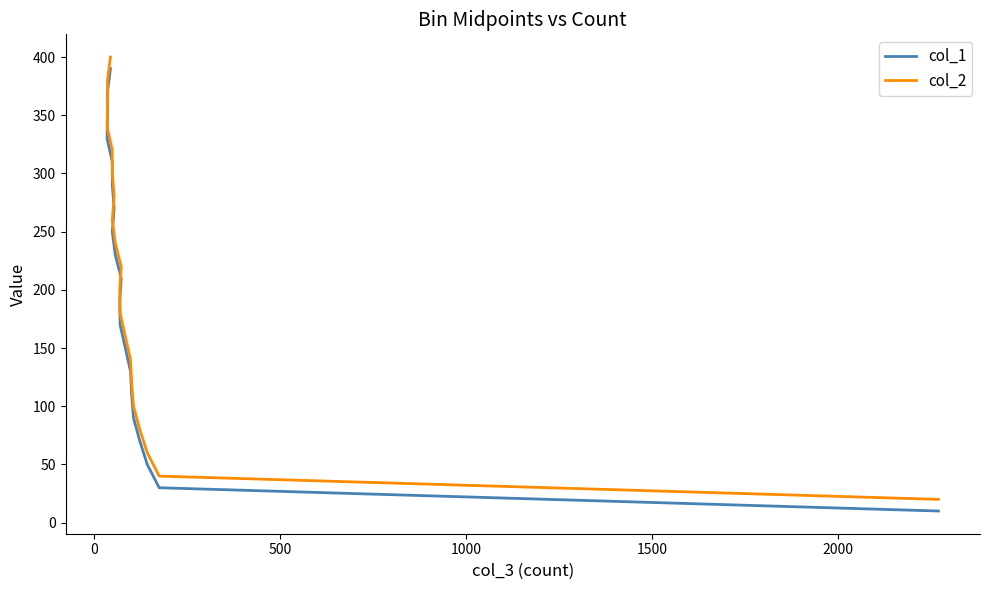

What are all the series names shown in the legend?

col_1, col_2